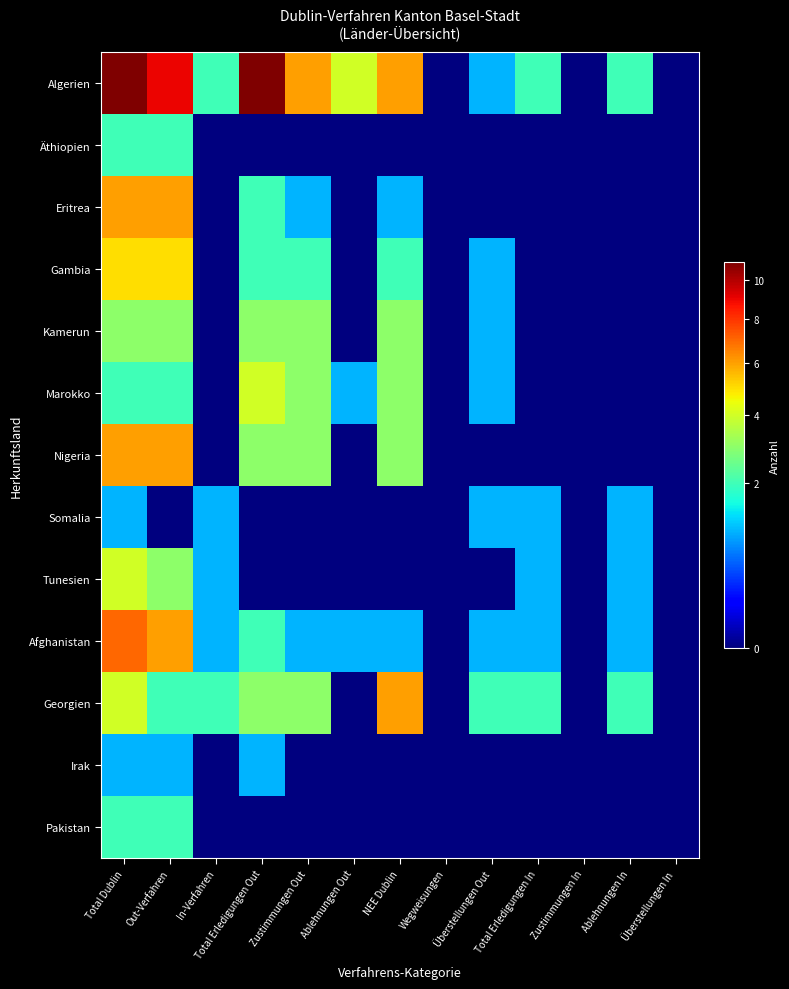

Rank the series by their maximum value, from highest to lowest.

Algerien, Afghanistan, Eritrea, Nigeria, Georgien, Gambia, Marokko, Tunesien, Kamerun, Äthiopien, Pakistan, Somalia, Irak